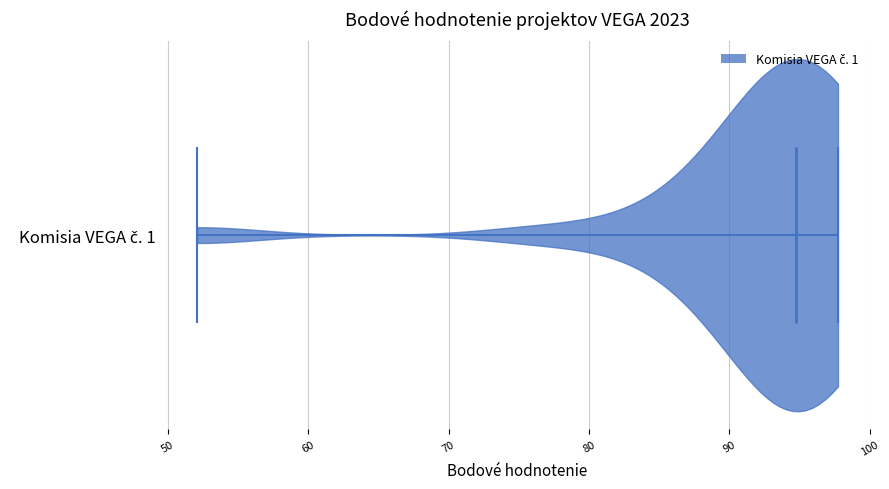

Read this violin plot against the x-axis: where its median line is, and the lowest and highest points the violin reaches. The values are not printed on the chart, so give them approximately, as read against the axis.

median line 95, lowest point 52, highest point 98